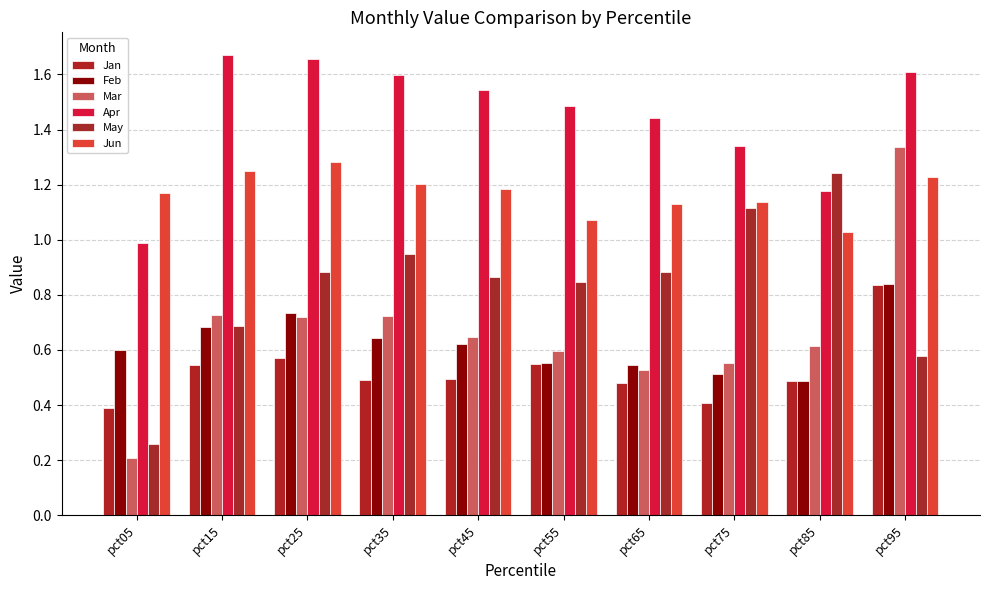

Which series changed the most between pct15 and pct65?

Apr